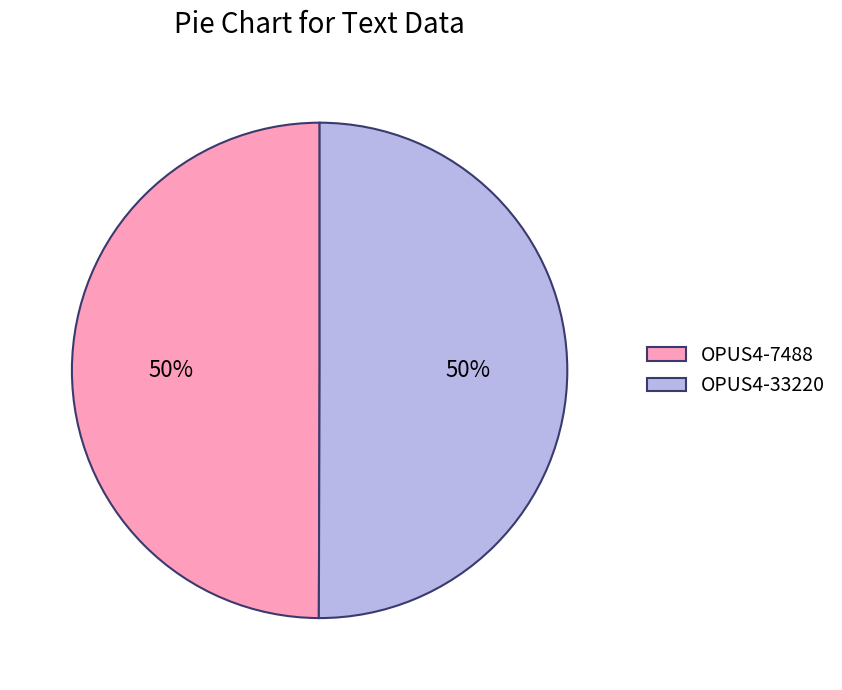

To the nearest percent, what is the combined percentage of OPUS4-7488 and OPUS4-33220?

100%